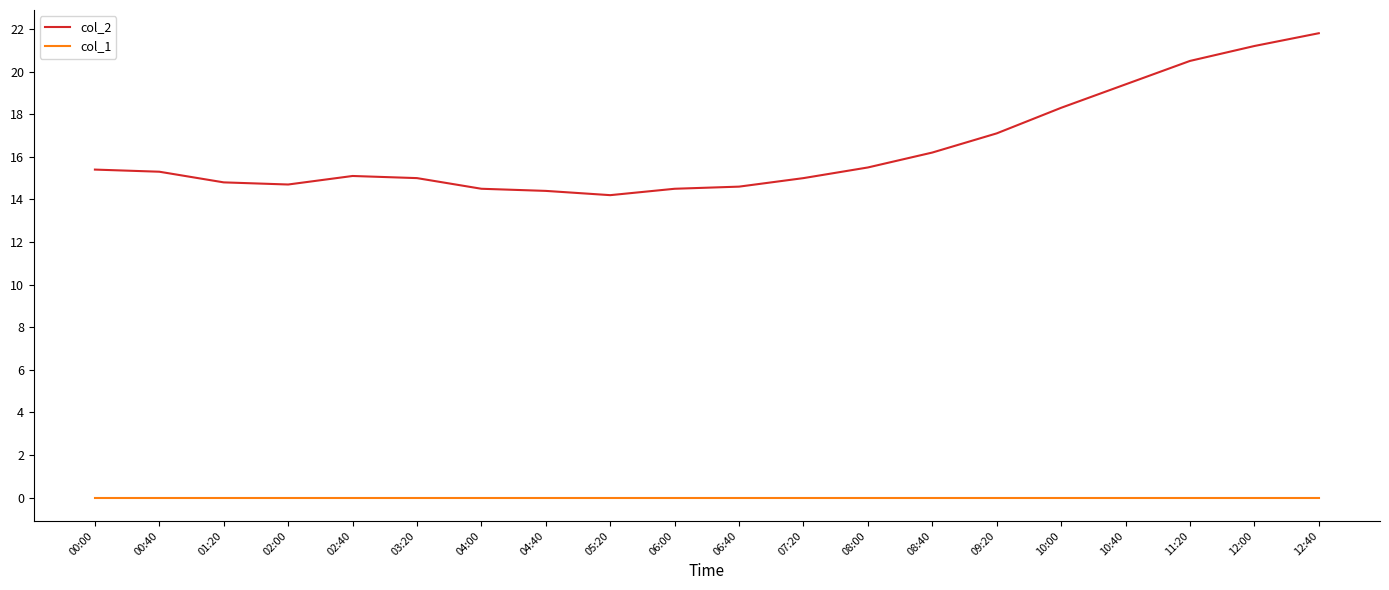

At which category does the chart reach its peak across all series?

12:40